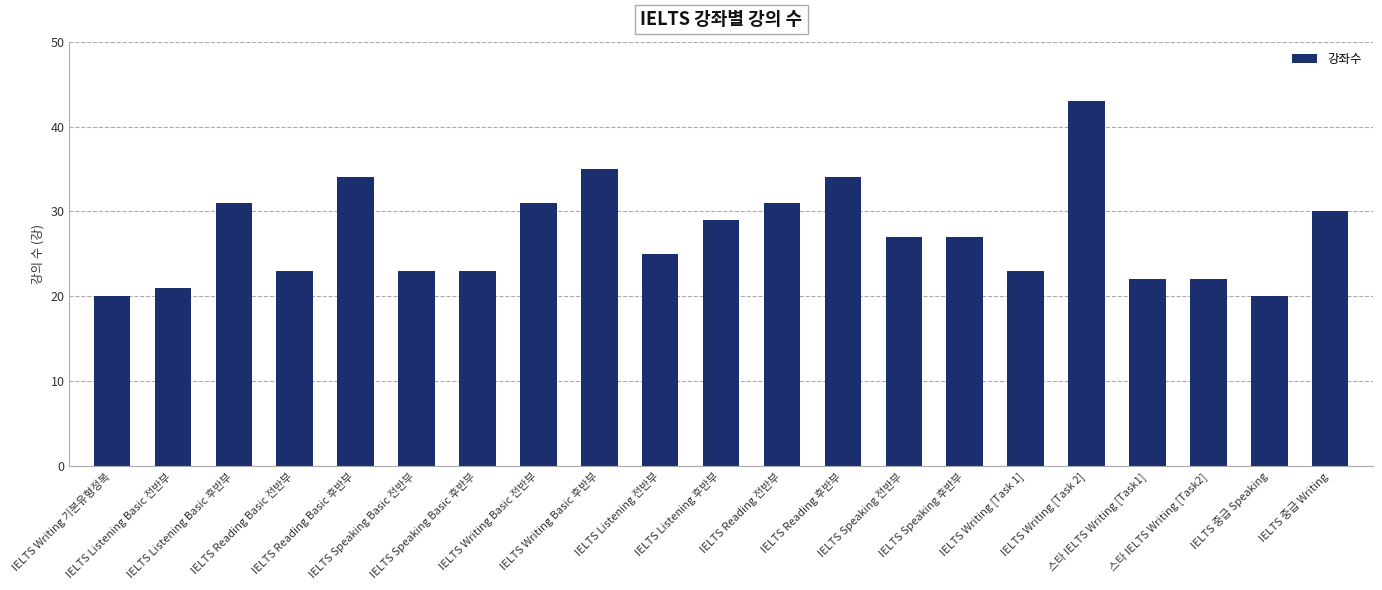

What is the smallest value displayed?

20